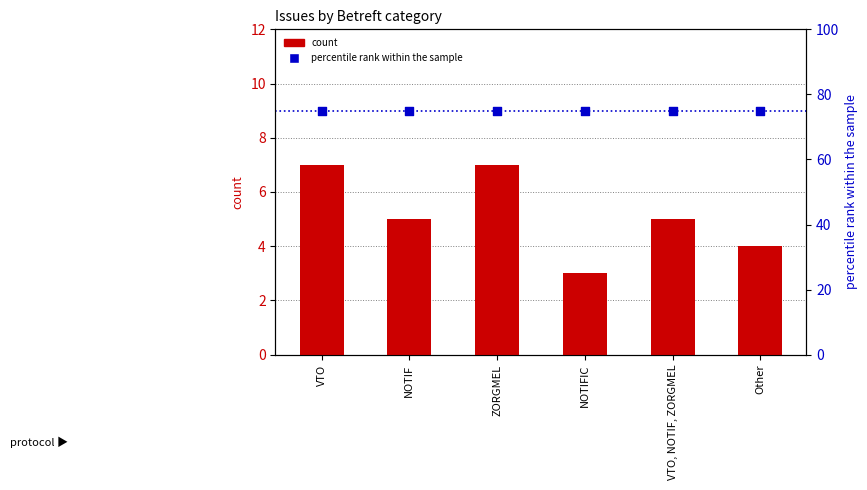

What are all the series names shown in the legend?

count, percentile rank within the sample